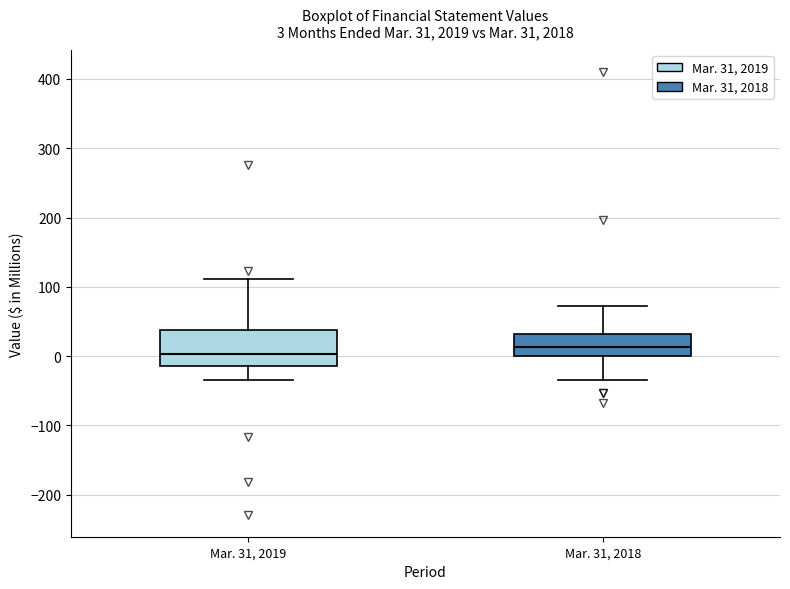

Which box has the lowest median line?

Mar. 31, 2019